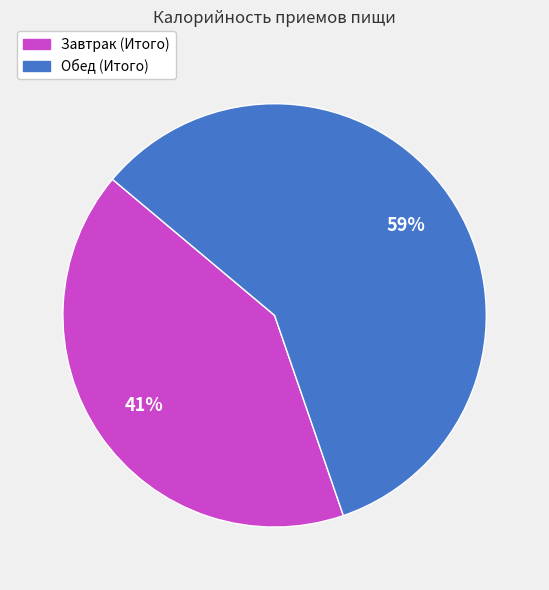

Which category has the smallest portion of the pie?

Завтрак (Итого)